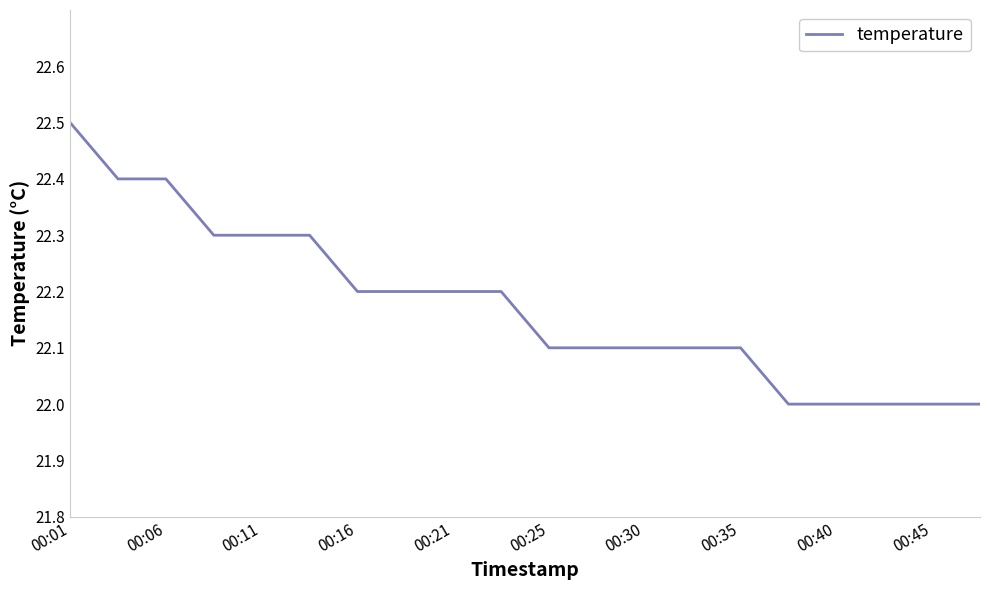

What is the maximum value shown in the chart?

22.5